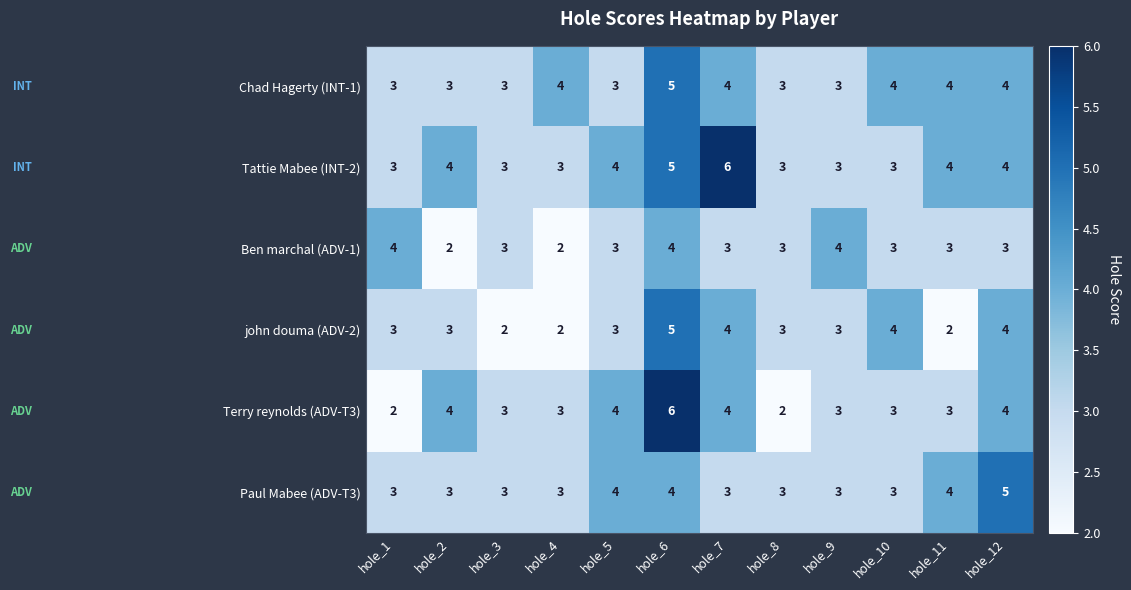

What is the maximum value shown in the chart?

6